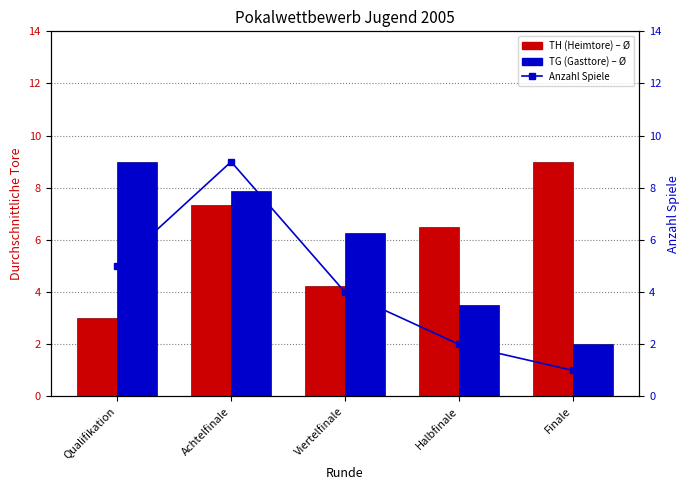

What is the minimum value shown in the chart?

1.0